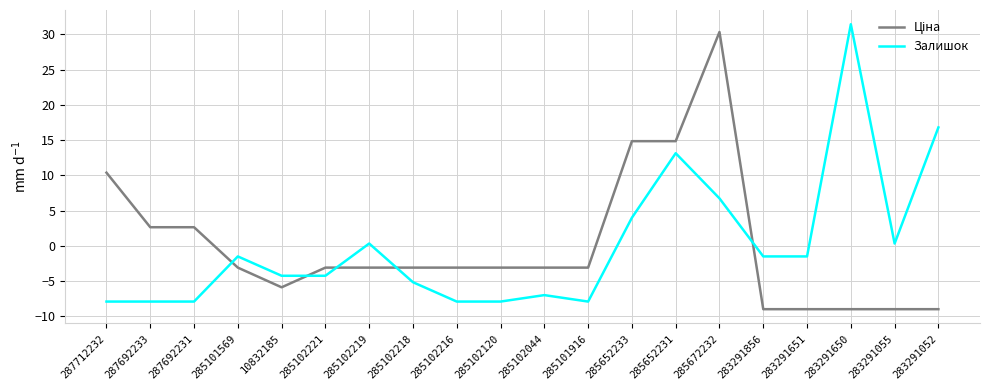

Is it true that Залишок equals -7.9 at 285102120?

True